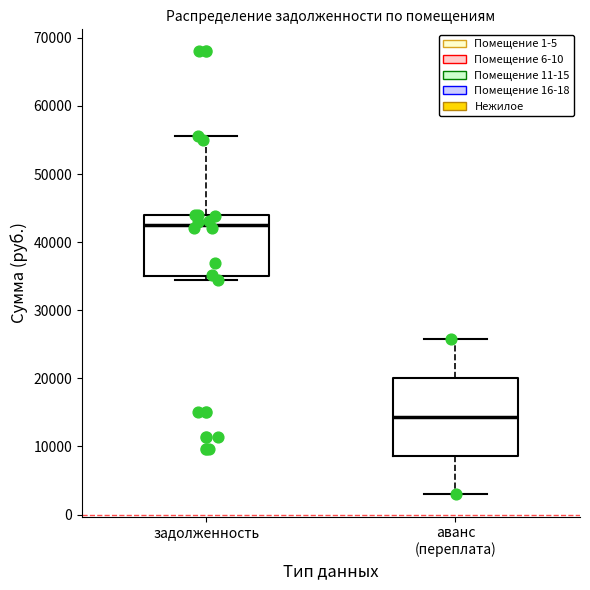

Which box is the tallest, from its lower edge to its upper edge?

аванс (переплата)